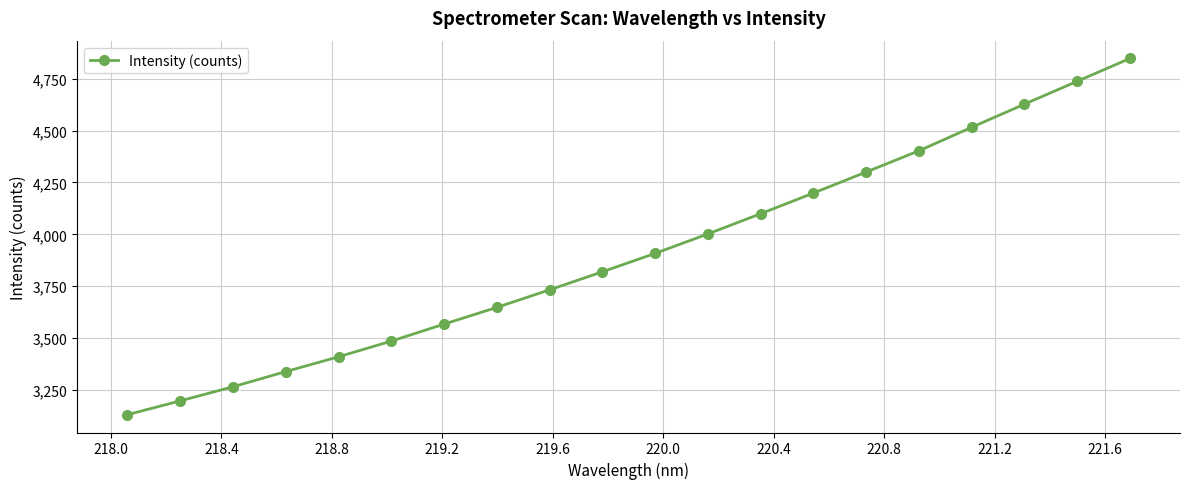

True or false: the data has more than 0 interior local peaks.

False